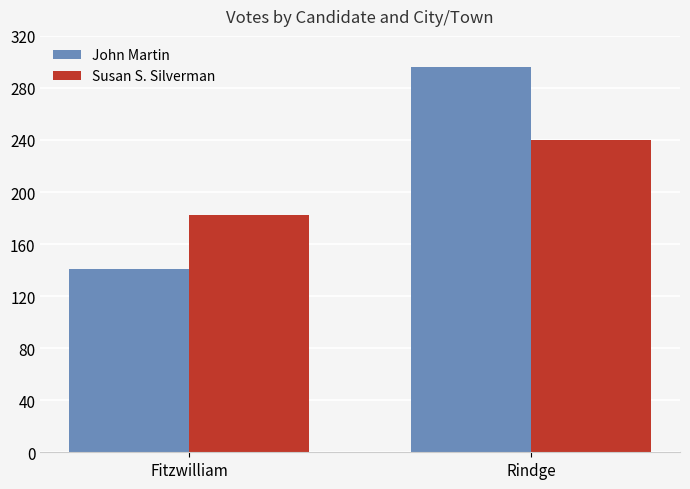

What position from the right is Fitzwilliam?

2